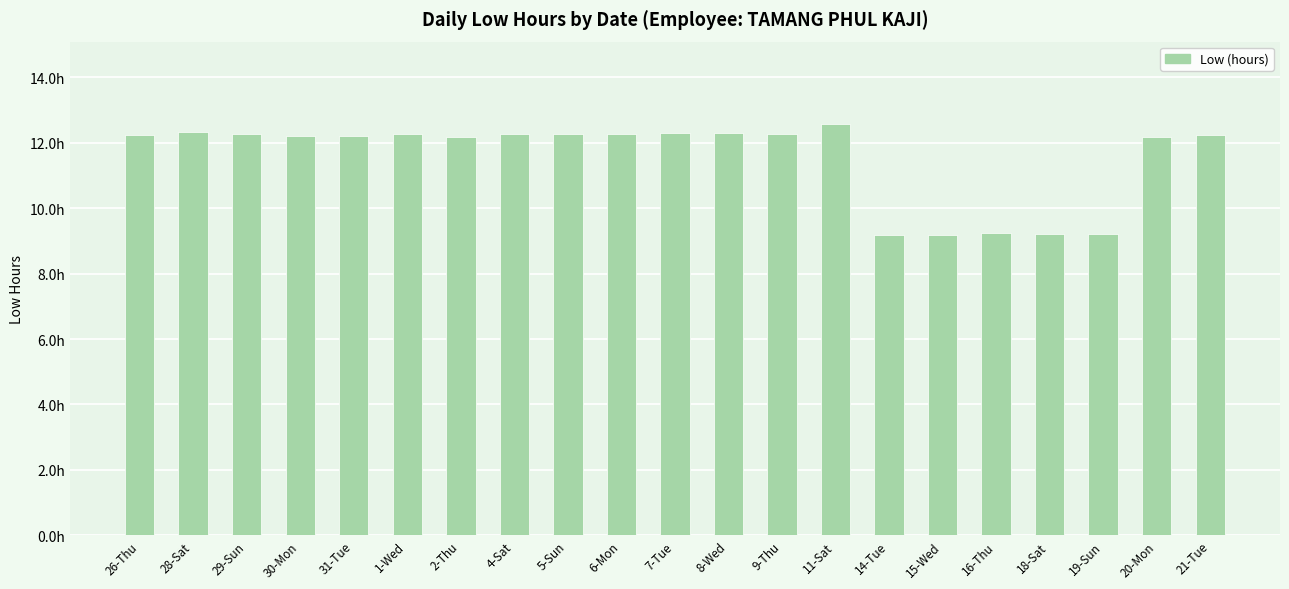

Does the chart contain any negative values?

No